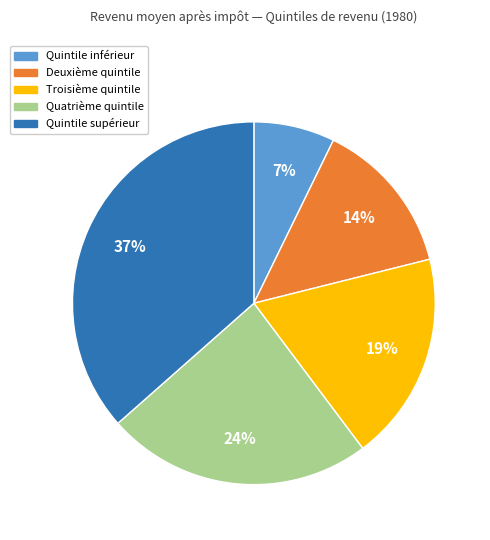

How many segments does this pie chart have?

5